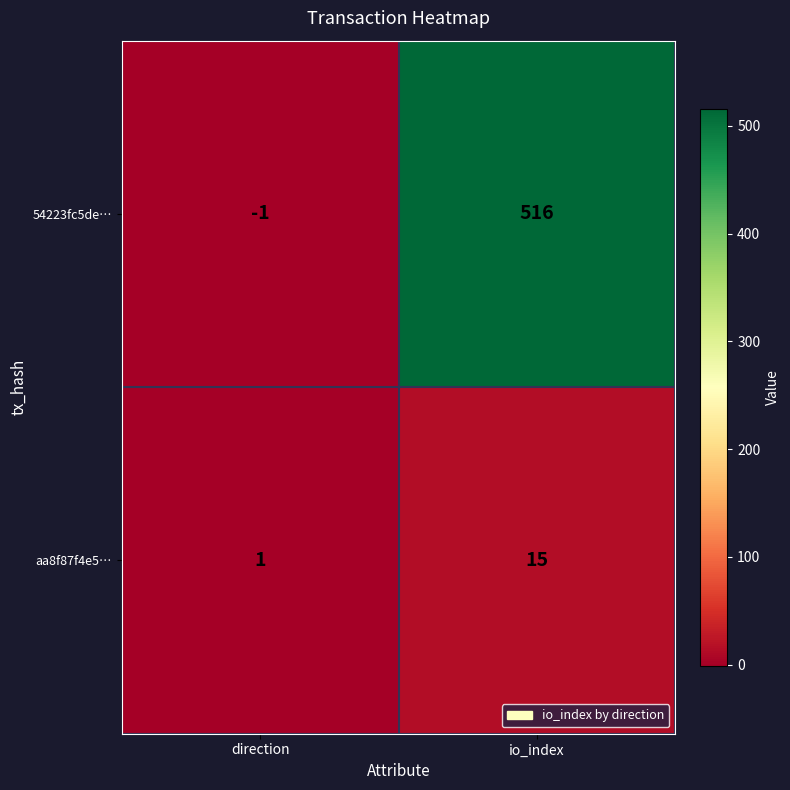

Which series has the widest spread of values?

54223fc5de…